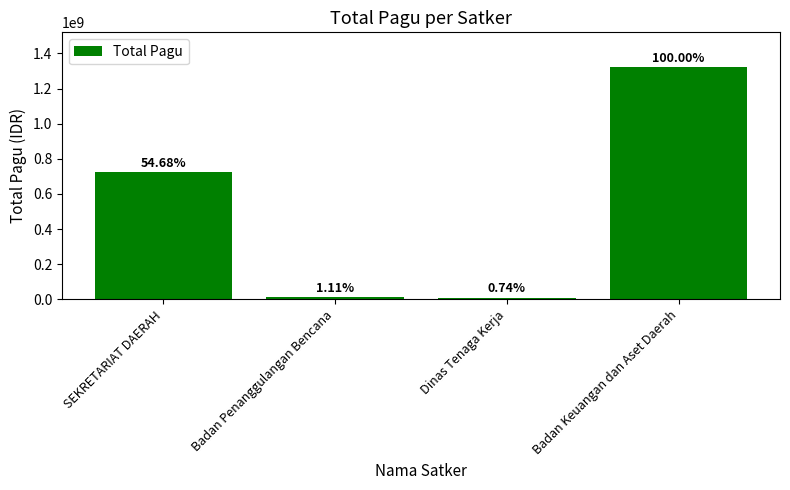

How many bars are there in total?

4